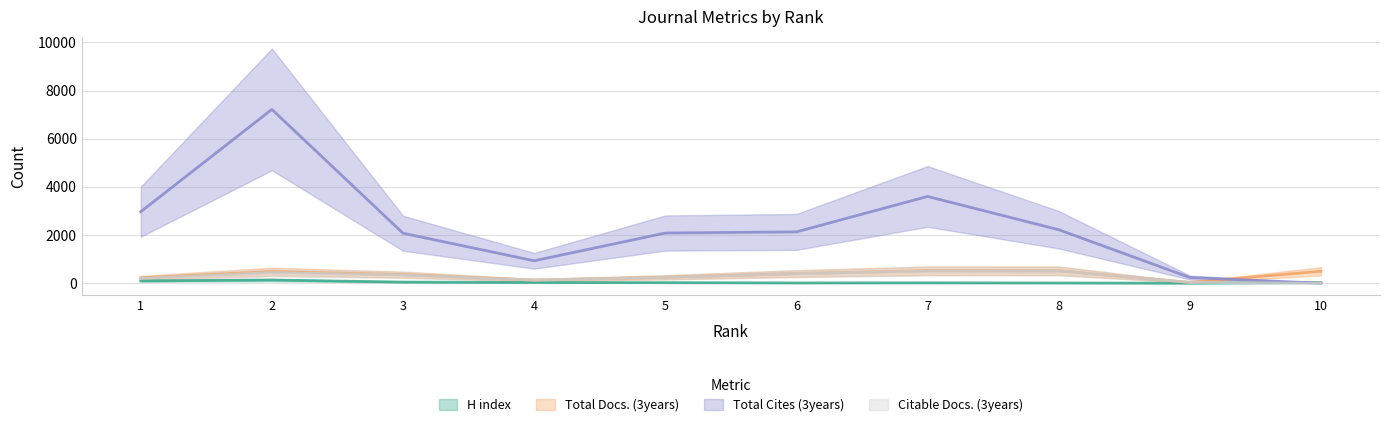

Which has a higher value, 3 or 4?

3